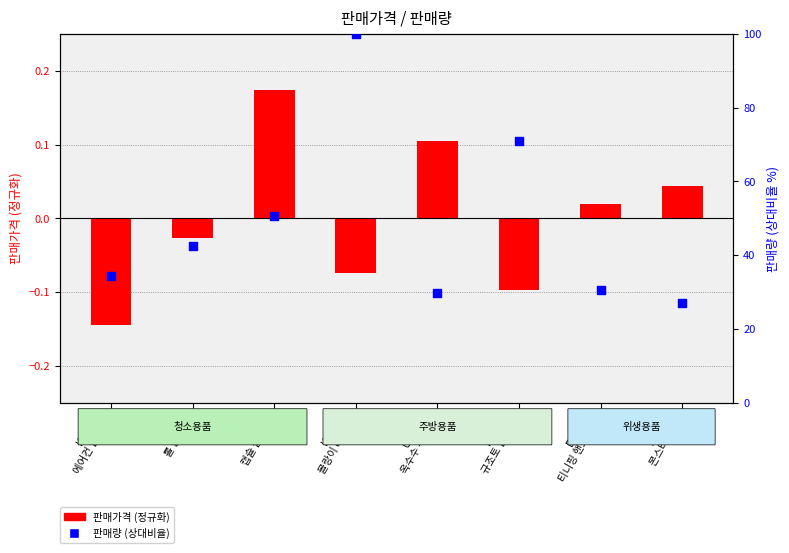

Which series contains the highest Y value?

판매량 (상대비율)